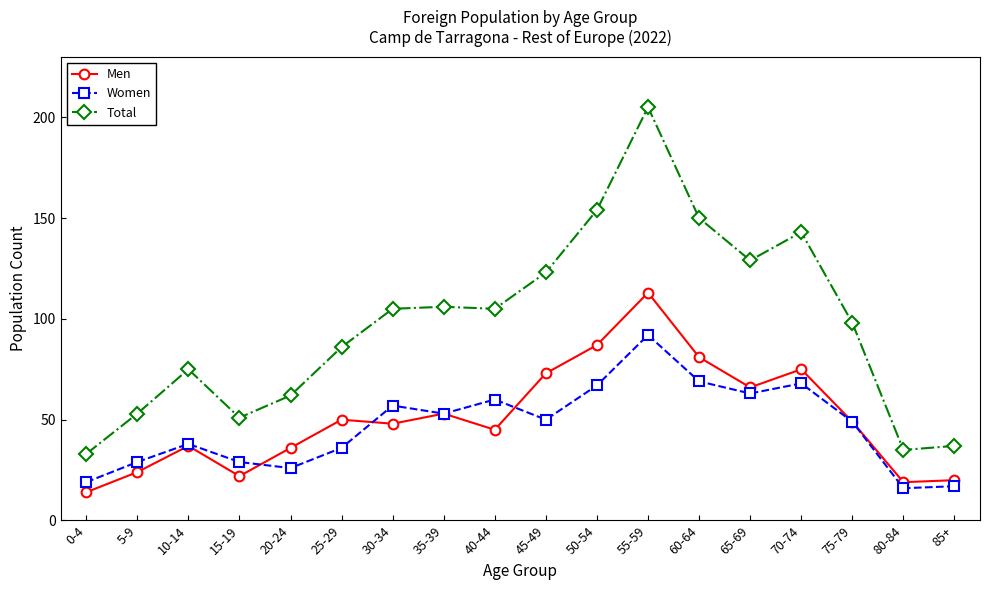

Which label corresponds to the smallest value in the chart?

0-4